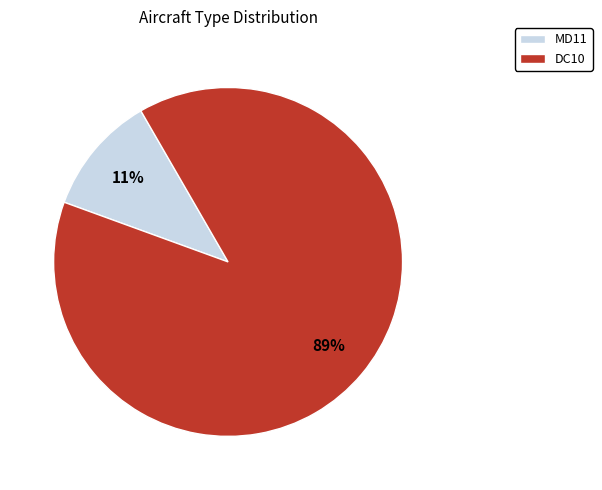

To the nearest percent, what is the difference between the largest and smallest slice percentages?

78%